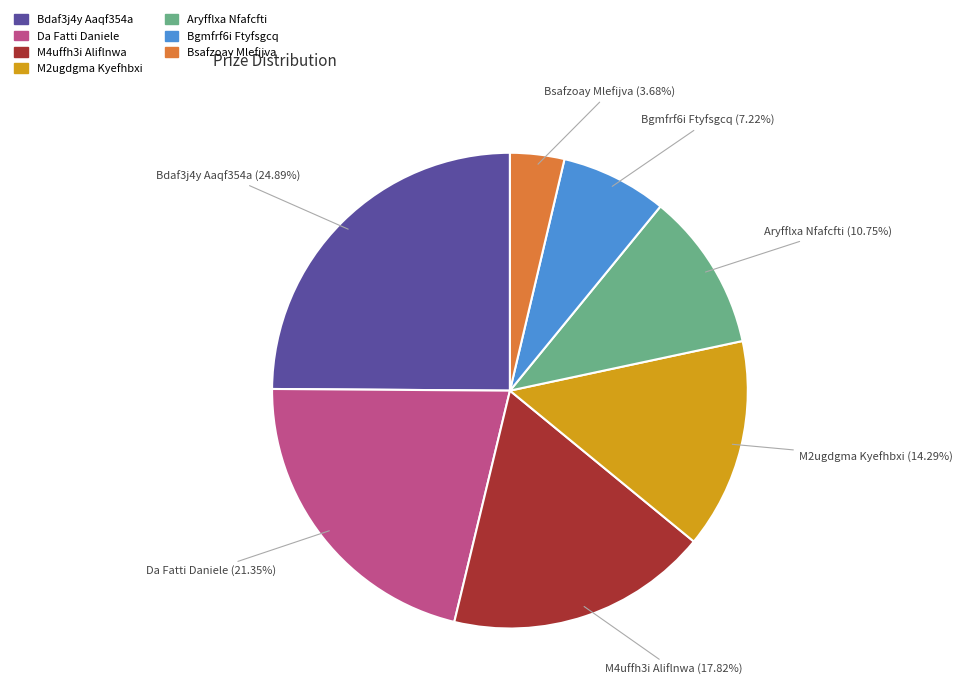

The M2ugdgma Kyefhbxi slice represents 20% of the pie. True or false?

False